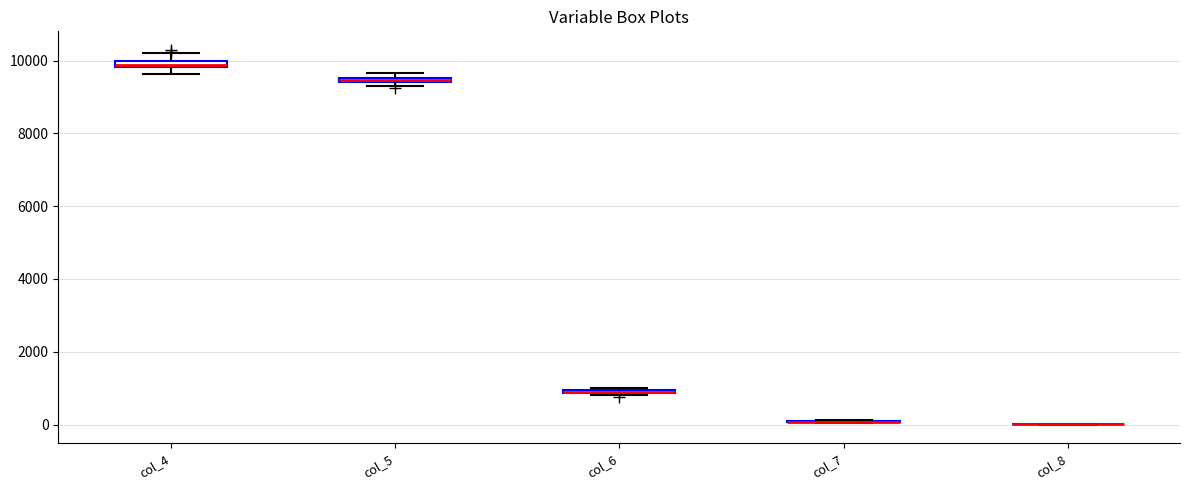

Where is the lower edge of the box for col_6 on the y-axis? The values are not printed on the chart, so give them approximately, as read against the axis.

800